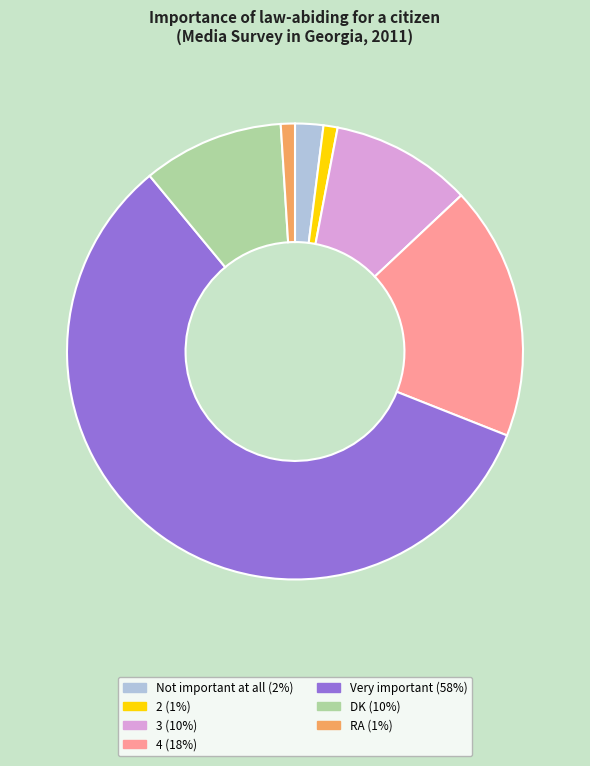

Between Very important and Not important at all, which is larger?

Very important